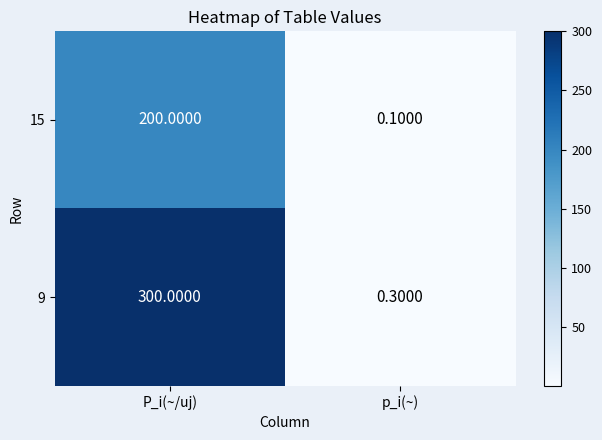

List the series in order of their overall mean, highest first.

9, 15